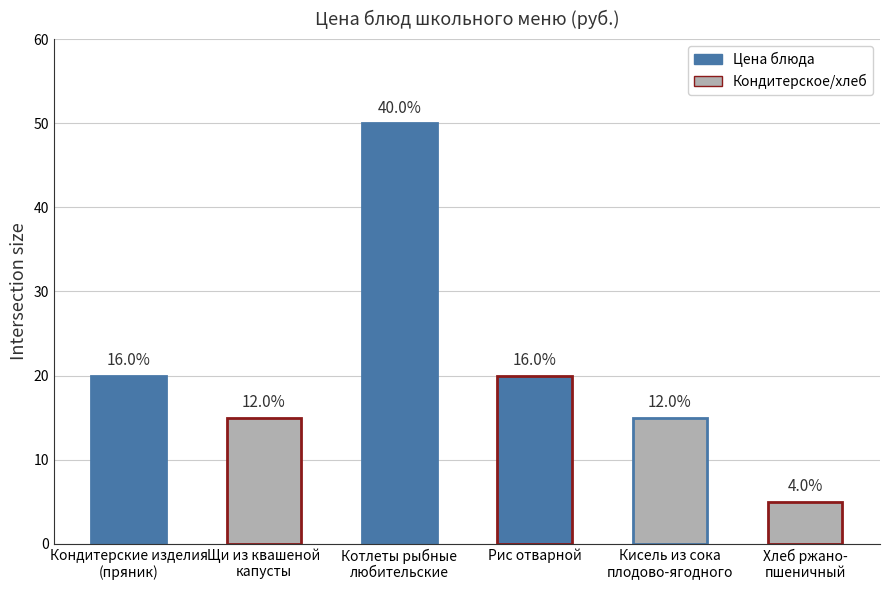

Are the bars horizontal?

No